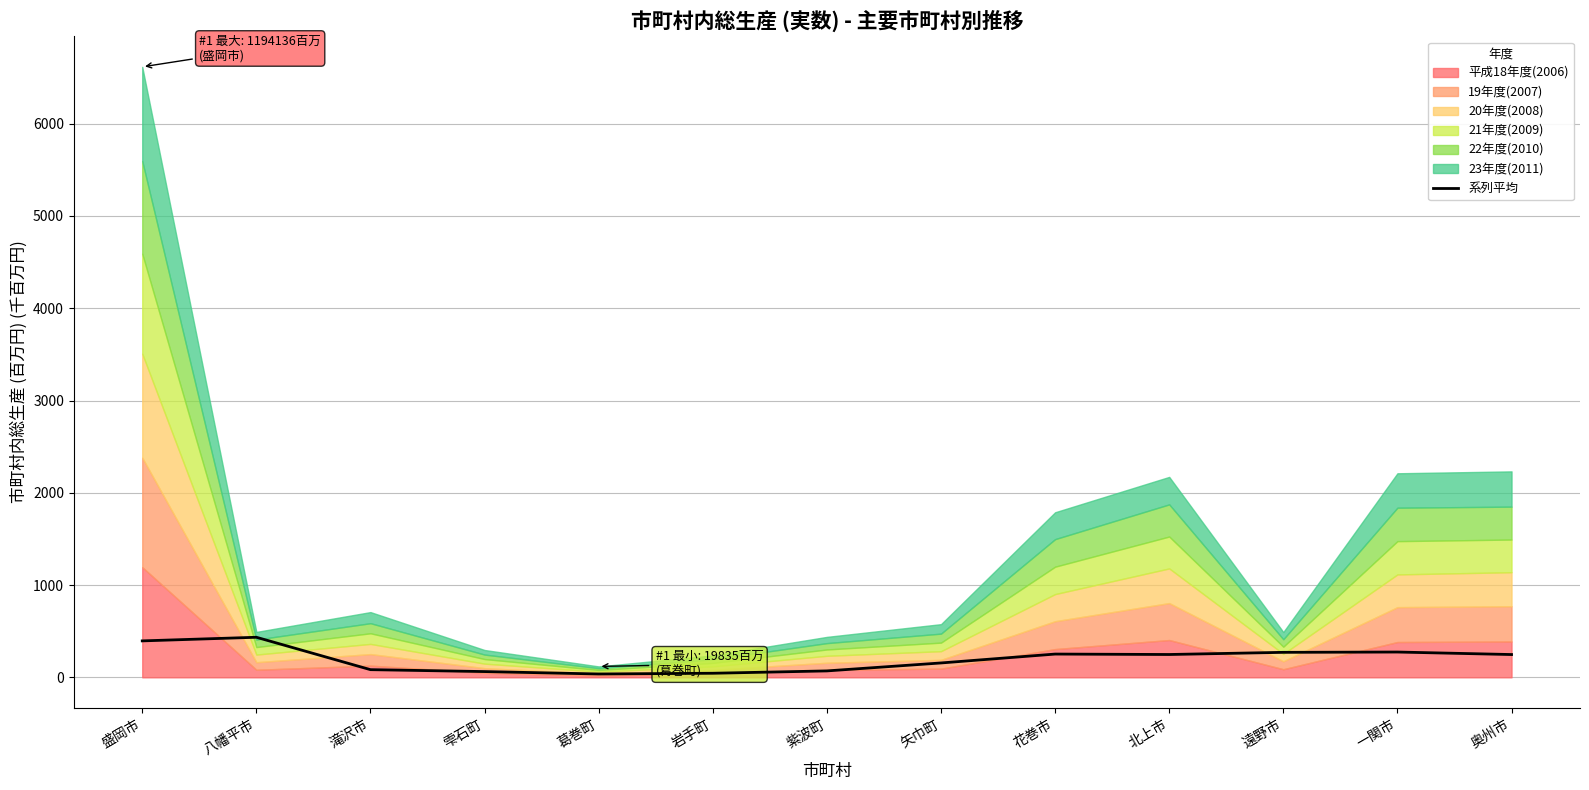

What is the label of the 12th point from the right?

八幡平市